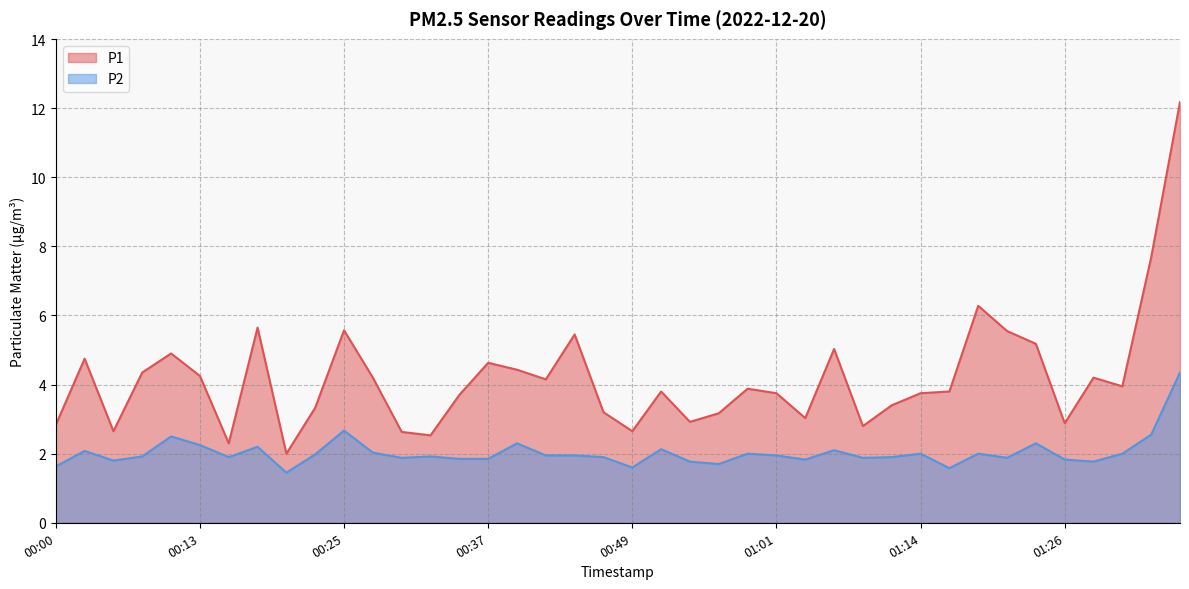

Which series has the largest range (max minus min)?

P1